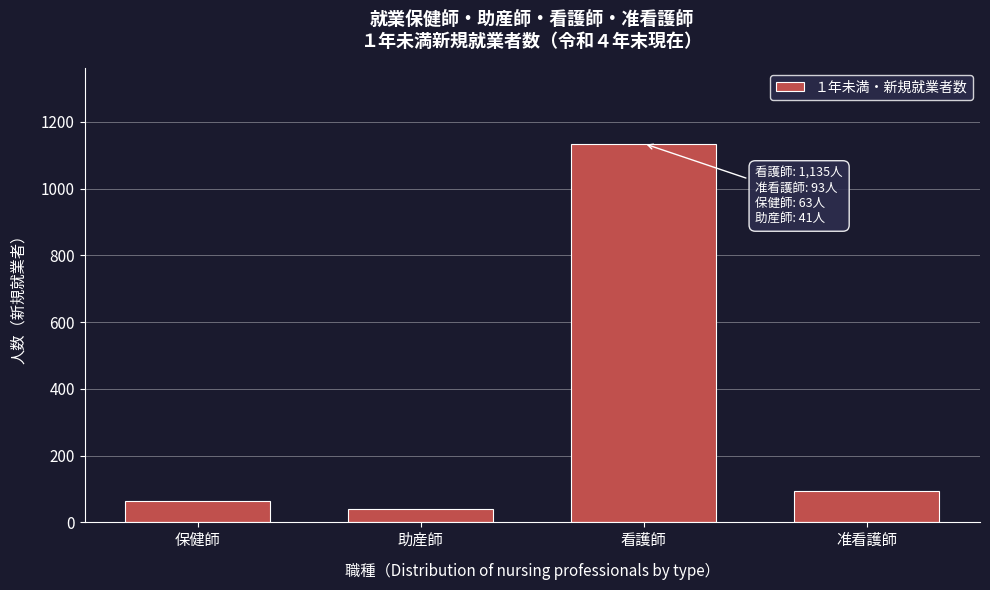

Reading left to right, list all the values displayed in this chart.

63	41	1135	93